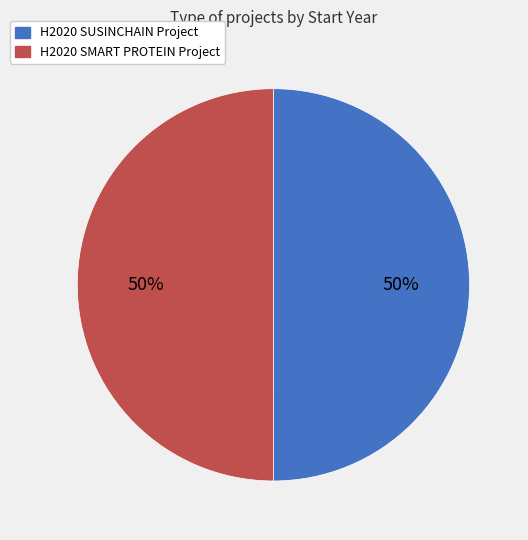

True or false: H2020 SMART PROTEIN Project accounts for 50% of the total.

True